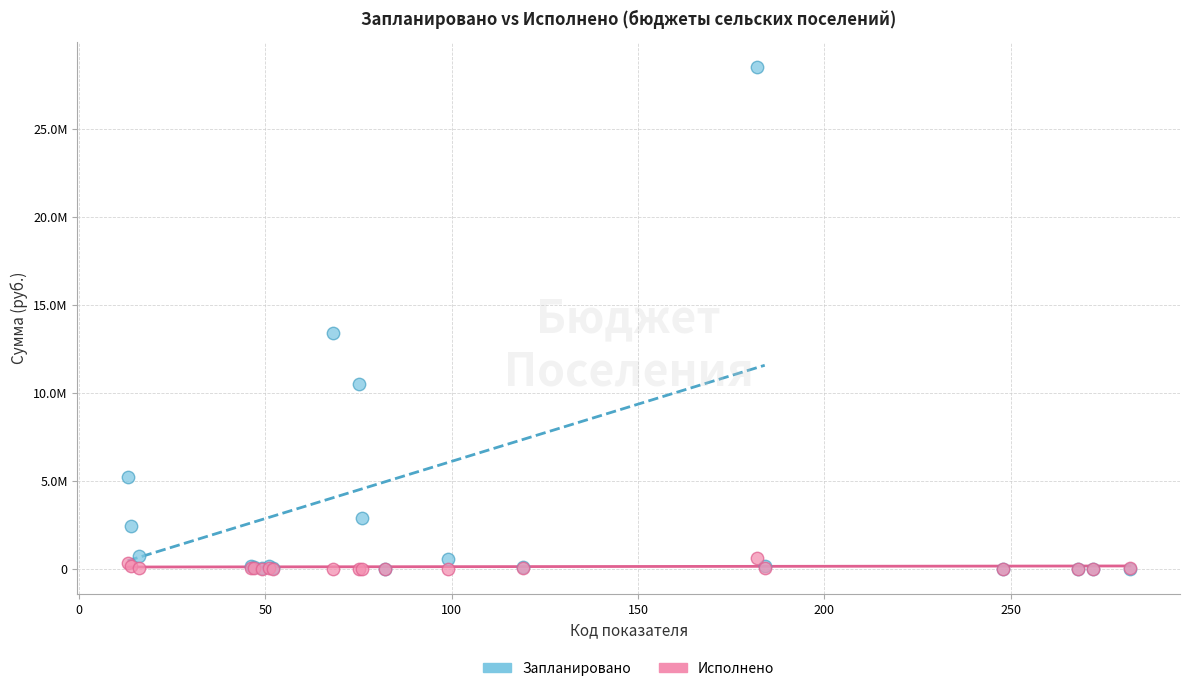

What are all the series names shown in the legend?

Запланировано, Исполнено